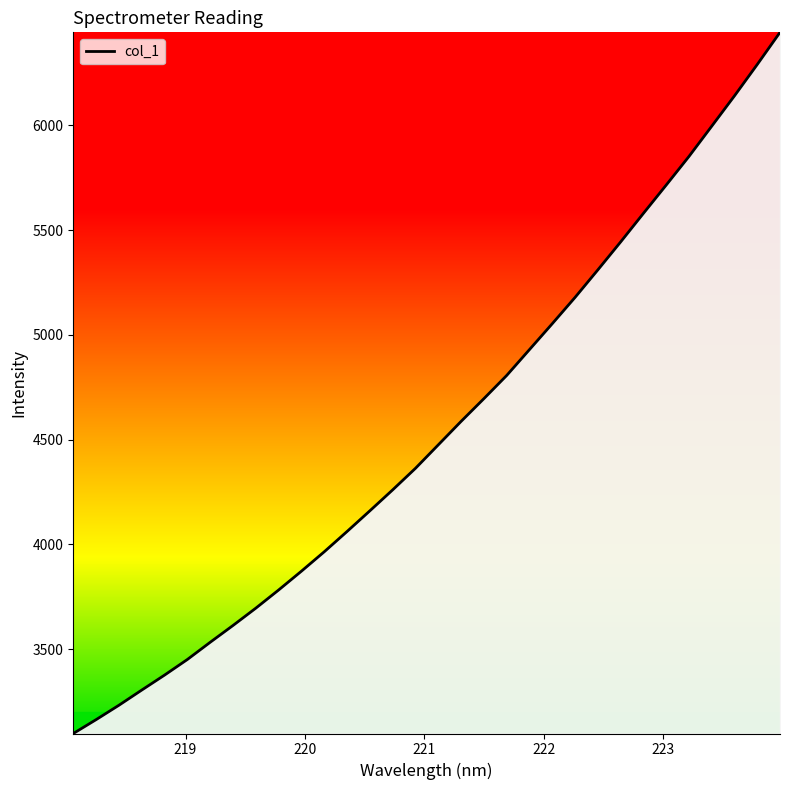

How many values are below 4474?

16